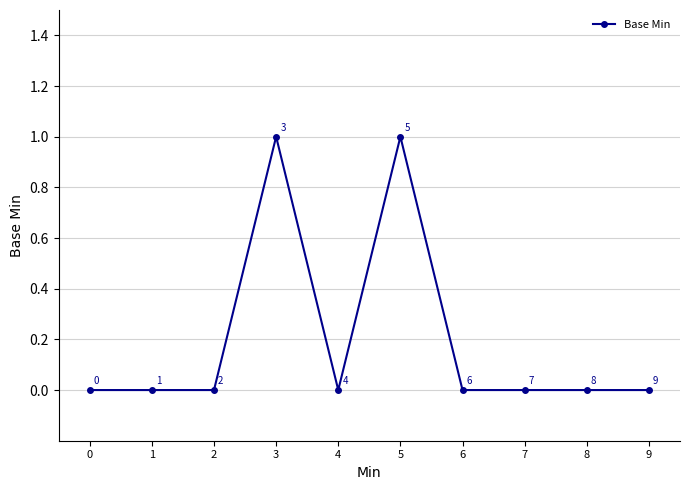

How many interior local peaks (higher than both neighbors) does the data have?

2